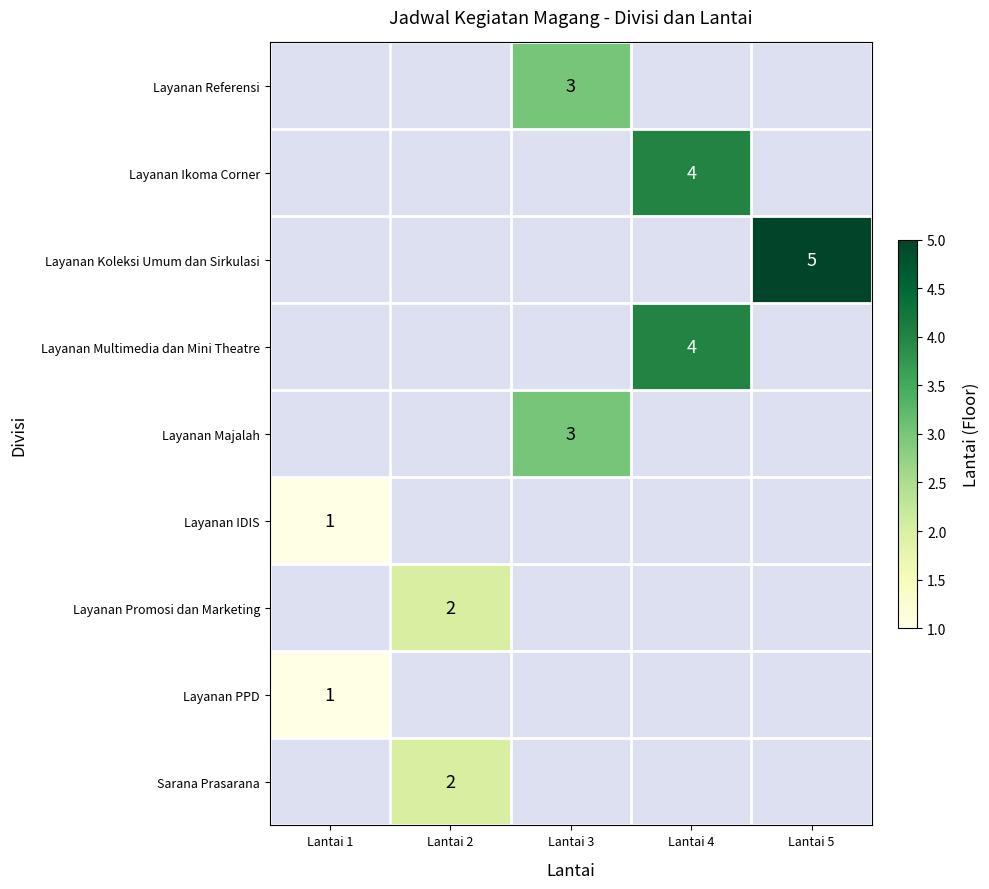

The value of Sarana Prasarana at Lantai 2 is 2. True or false?

True